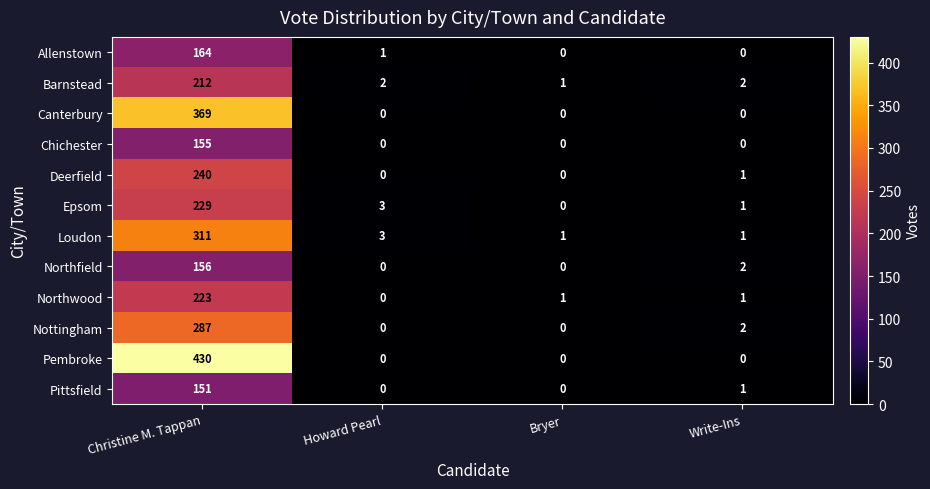

What is the difference between the highest and lowest values at Write-Ins?

2